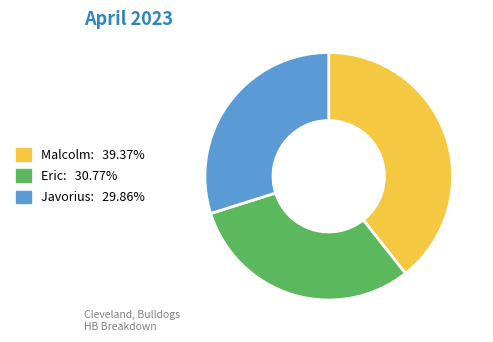

Which has a higher value, Malcolm or Javorius?

Malcolm